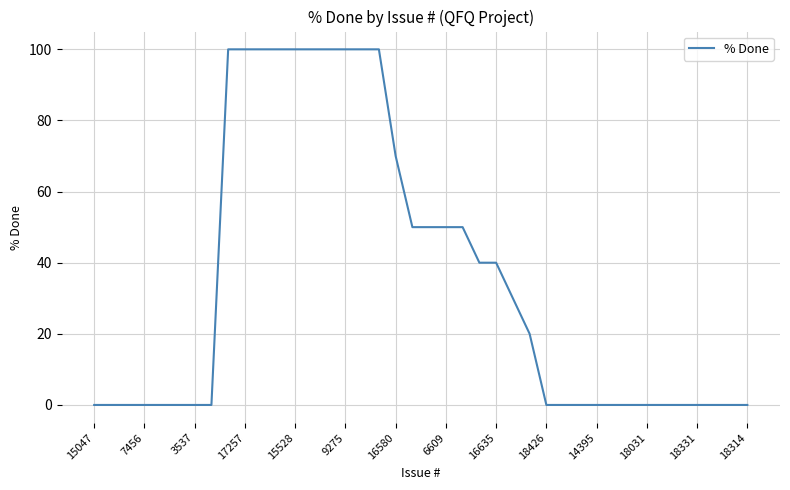

What is the difference between the maximum and minimum values?

100